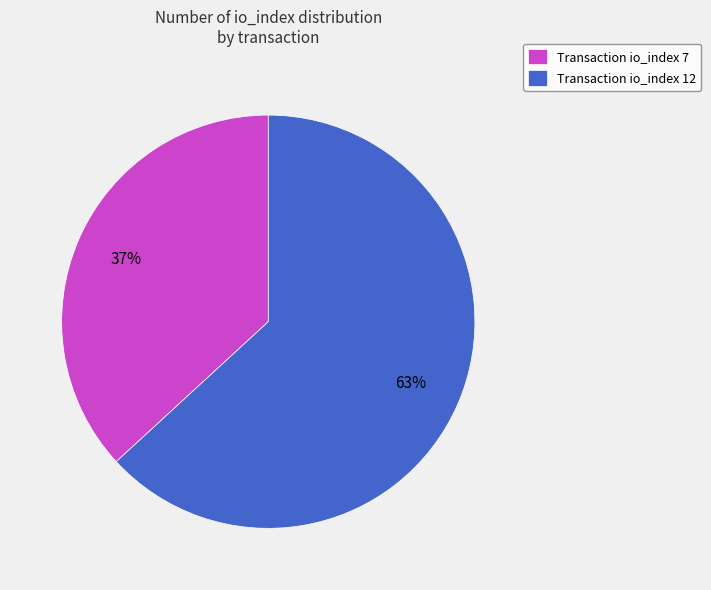

What percentage is the Transaction io_index 12 slice, to the nearest percent?

63%